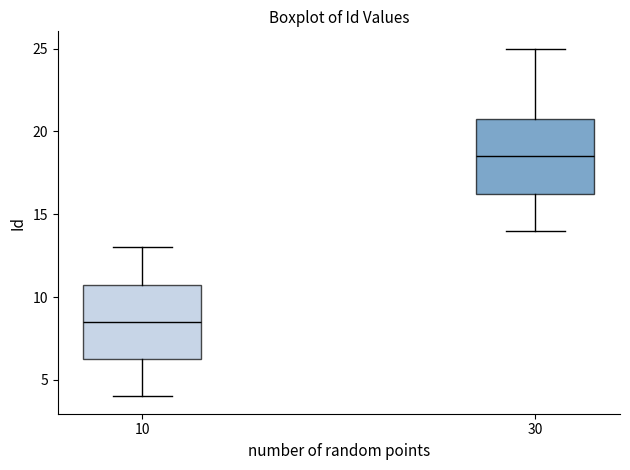

Reading left to right, read every box against the y-axis: the position of its median line, the range the box covers, and the ends of its whiskers. The values are not printed on the chart, so give them approximately, as read against the axis.

10: median 8.5, box 6.5 to 11.0, whiskers 4.0 to 13.0
30: median 18.5, box 16.5 to 21.0, whiskers 14.0 to 25.0